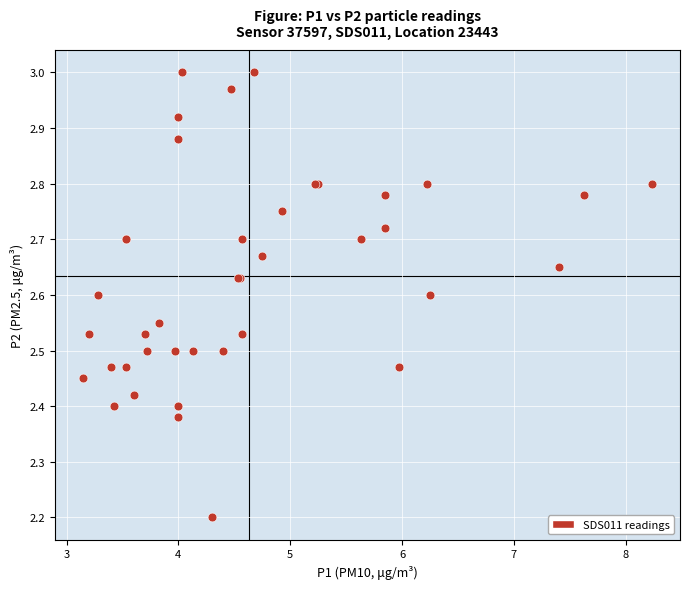

What Y value in the scatter plot is closest to 2?

2.2